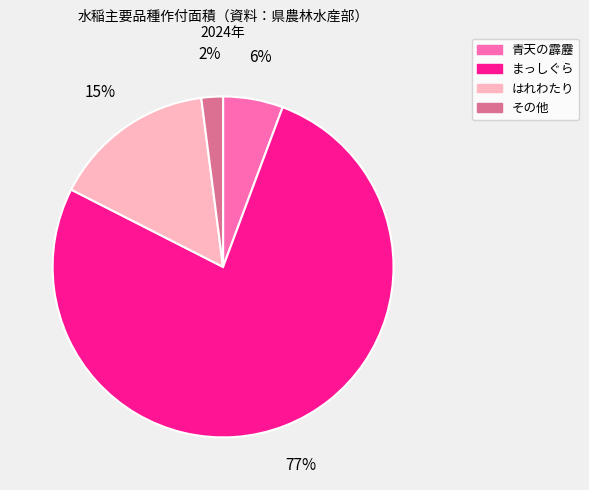

Is the sum of はれわたり and まっしぐら greater than half?

Yes